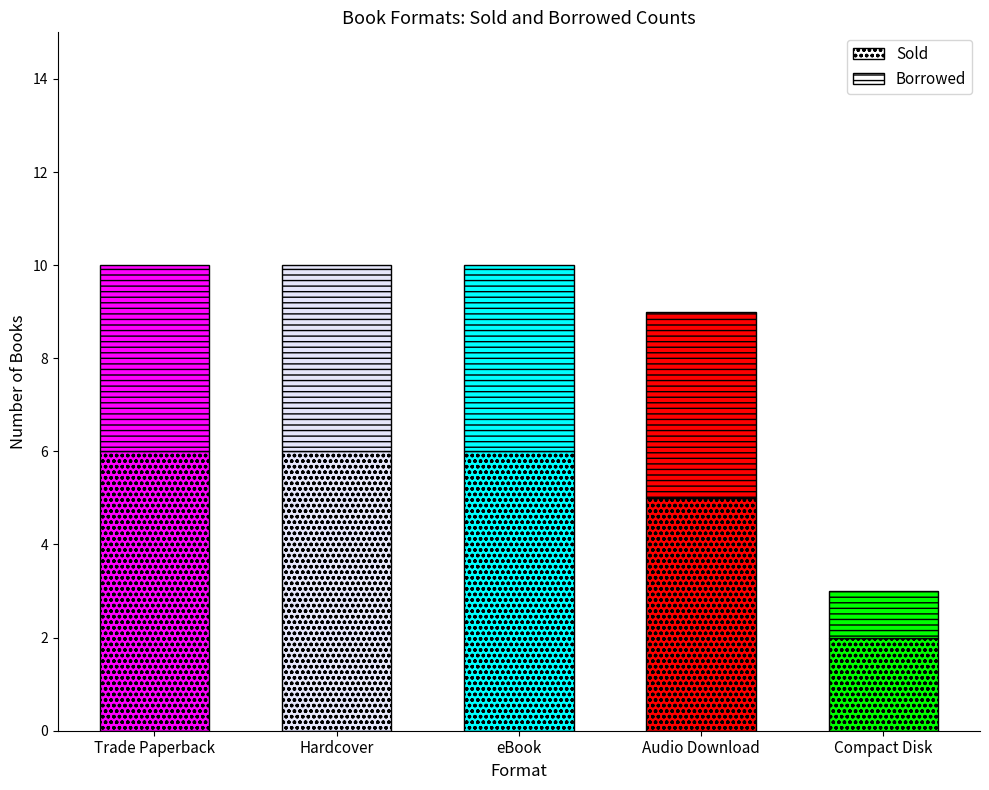

What is the sum of the Borrowed values at Audio Download and Compact Disk?

5